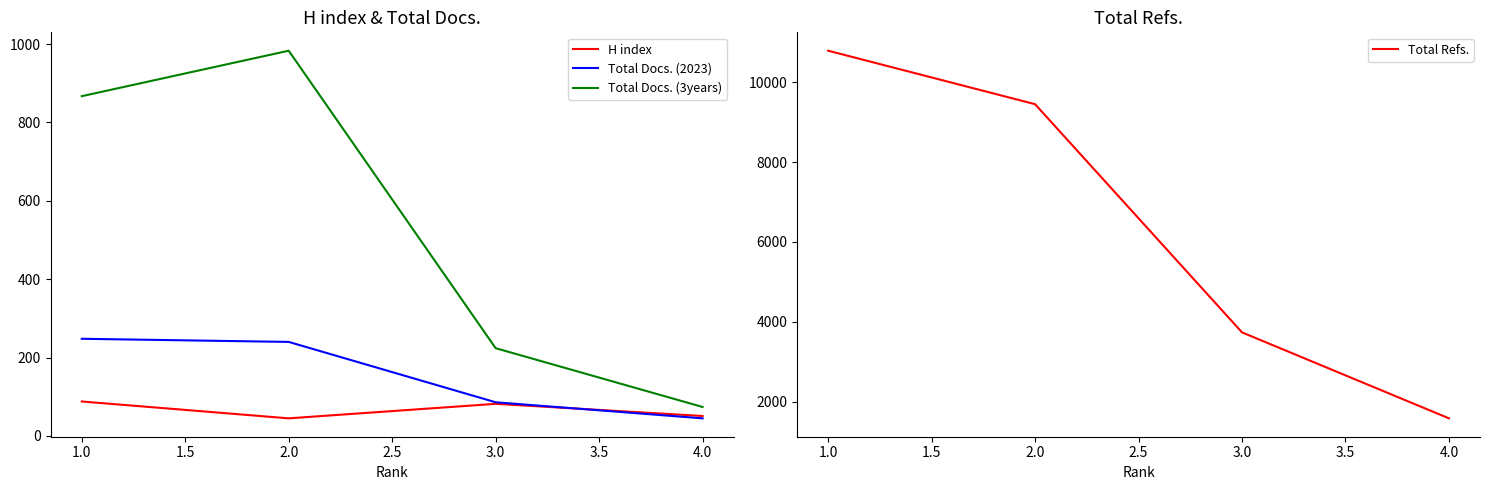

What is the sum of the H index values at 2.0 and 3.0?

127